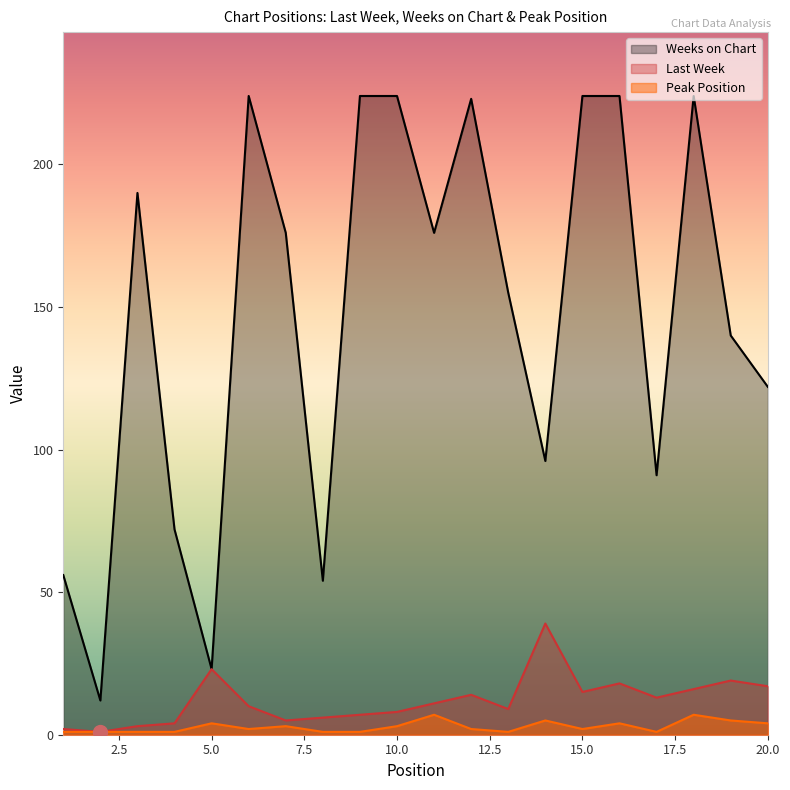

How many values in the Peak Position series are below 2?

8